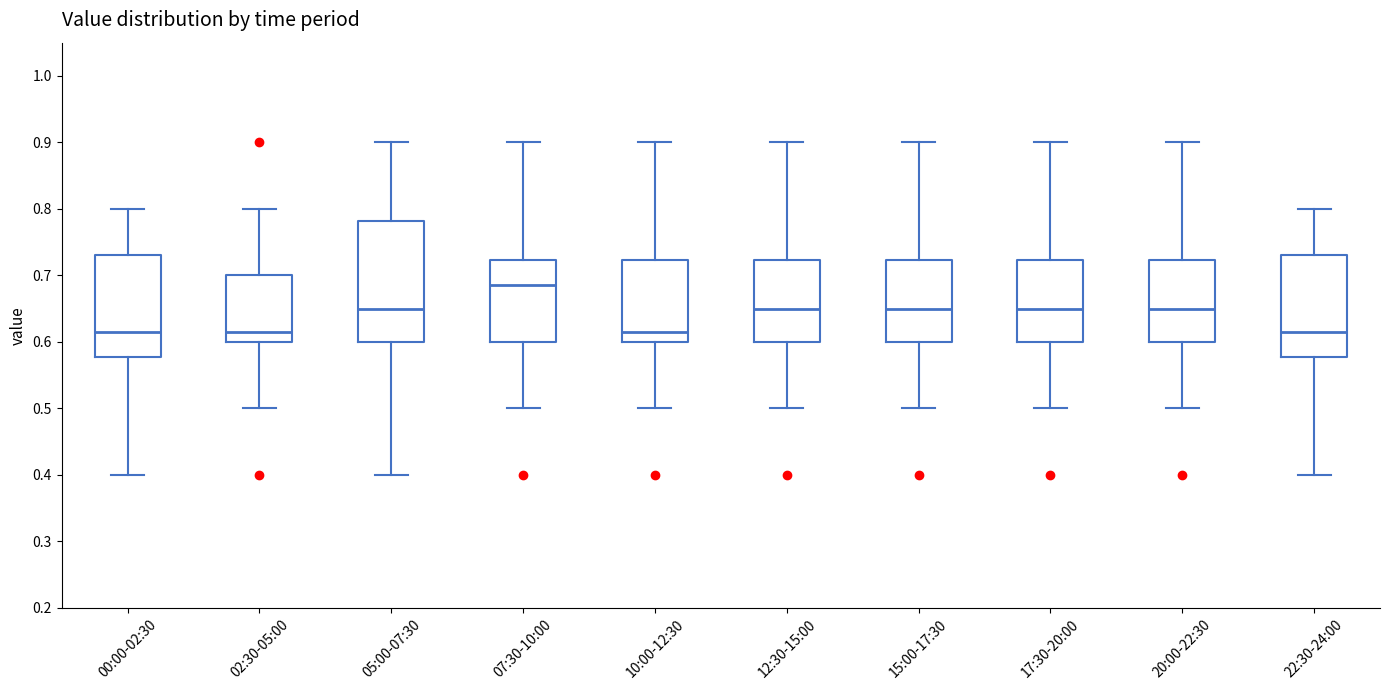

Which box is the tallest, from its lower edge to its upper edge?

05:00-07:30